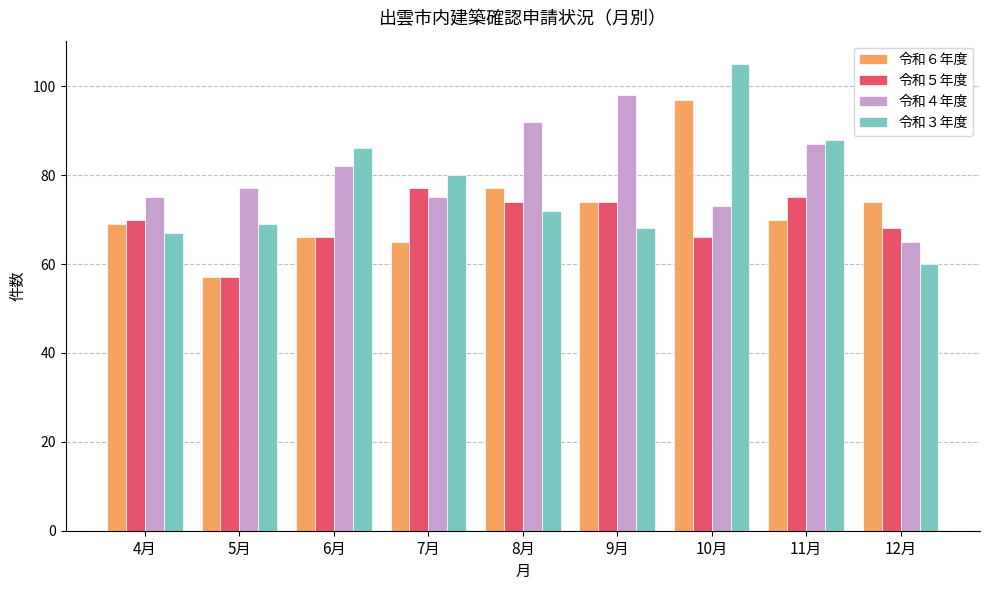

Reading left to right, list all the values displayed in this chart.

令和６年度: 4月=69	5月=57	6月=66	7月=65	8月=77	9月=74	10月=97	11月=70	12月=74
令和５年度: 4月=70	5月=57	6月=66	7月=77	8月=74	9月=74	10月=66	11月=75	12月=68
令和４年度: 4月=75	5月=77	6月=82	7月=75	8月=92	9月=98	10月=73	11月=87	12月=65
令和３年度: 4月=67	5月=69	6月=86	7月=80	8月=72	9月=68	10月=105	11月=88	12月=60